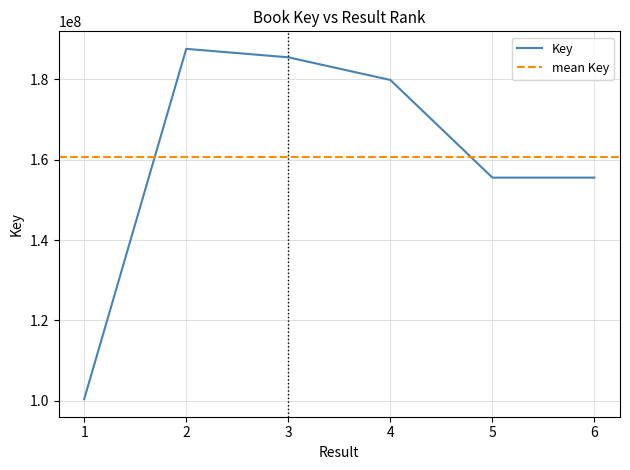

What is the difference between the second highest and second lowest values?

29937040